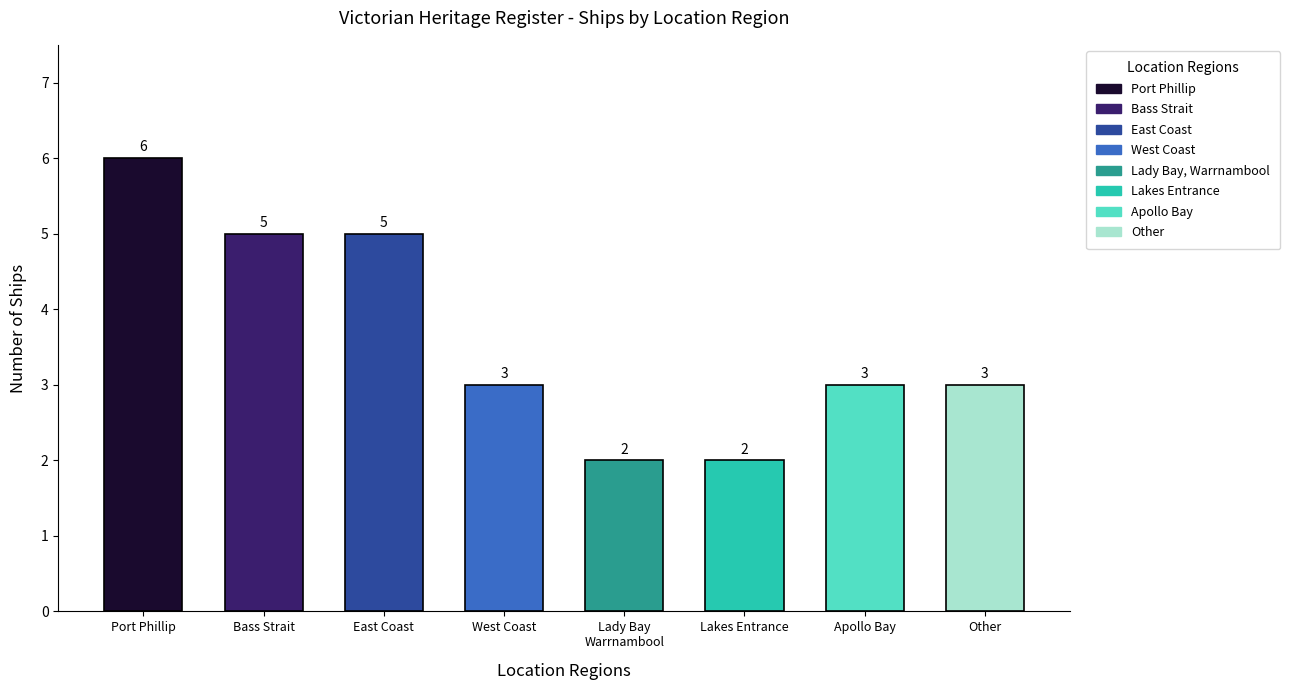

The value at West Coast is 3. True or false?

True